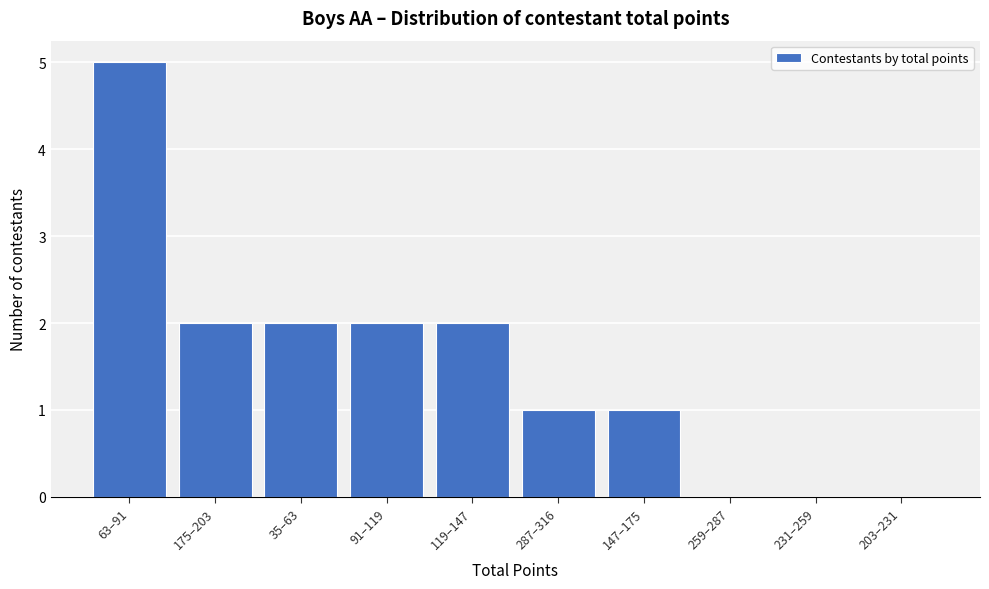

Reading left to right, transcribe all the data shown in this chart.

63–91=5	175–203=2	35–63=2	91–119=2	119–147=2	287–316=1	147–175=1	259–287=0	231–259=0	203–231=0